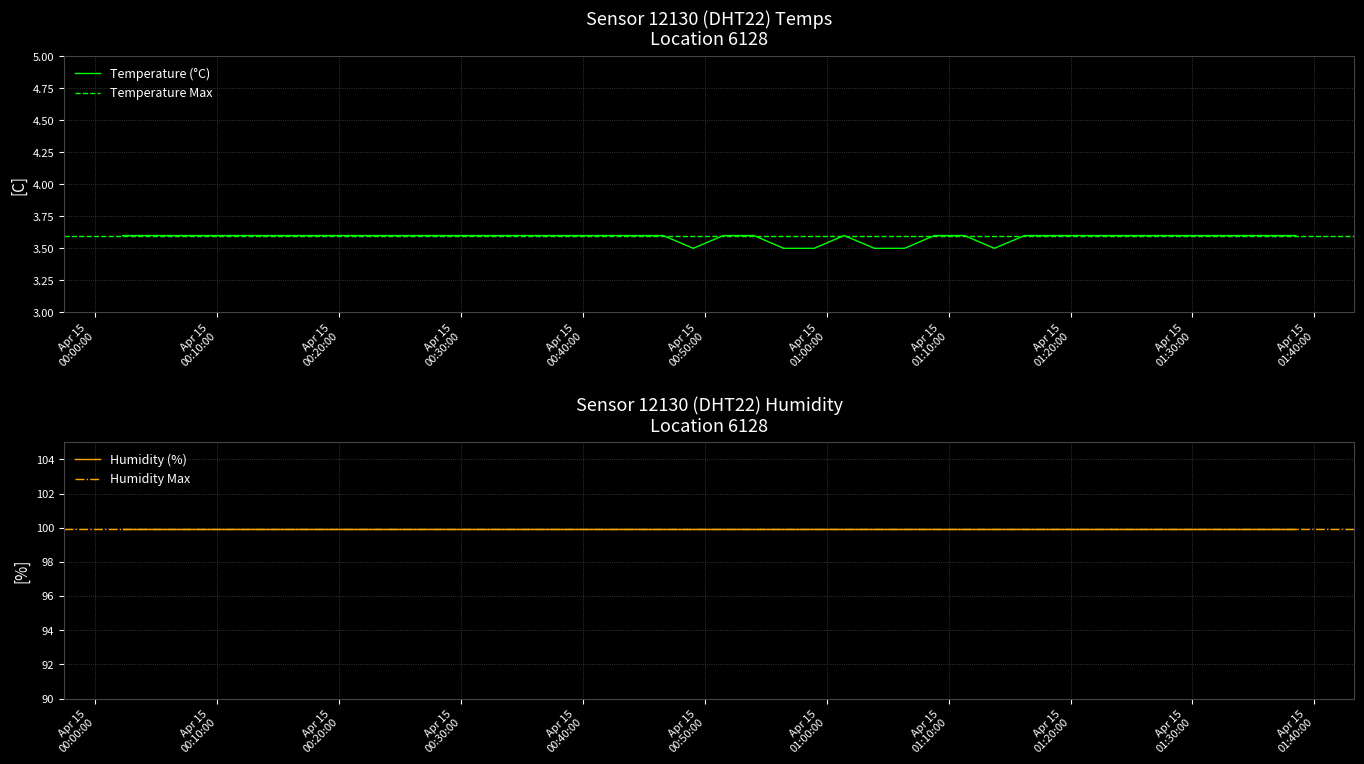

True or false: the data has more than 0 interior local peaks.

True